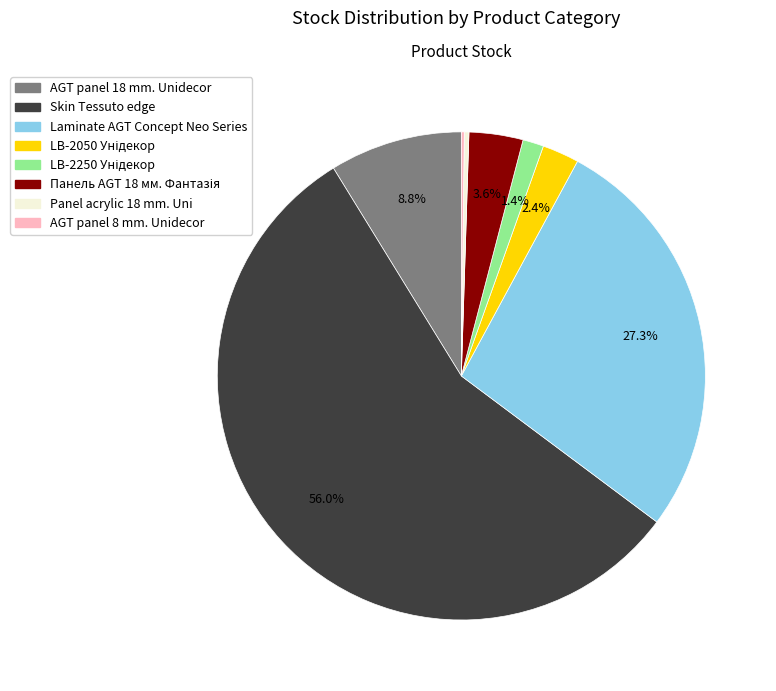

What is the largest slice in the pie chart?

Skin Tessuto edge